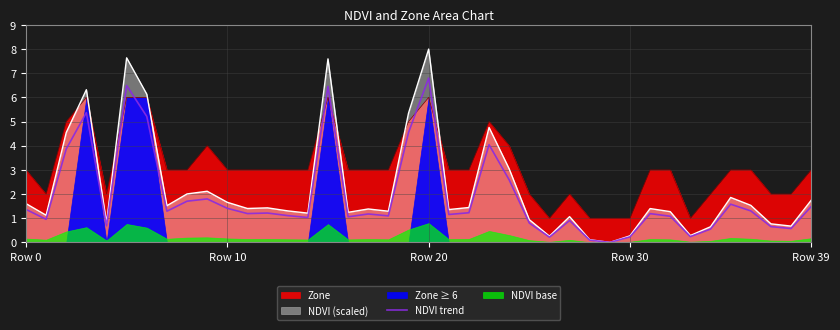

Reading left to right, transcribe all the data shown in this chart.

1.4	1.0	3.9	5.4	0.7	6.5	5.2	1.3	1.7	1.8	1.4	1.2	1.2	1.1	1.0	6.5	1.1	1.2	1.1	4.5	6.8	1.2	1.2	4.0	2.6	0.8	0.2	0.9	0.1	0.0	0.2	1.2	1.1	0.2	0.6	1.6	1.3	0.7	0.6	1.5